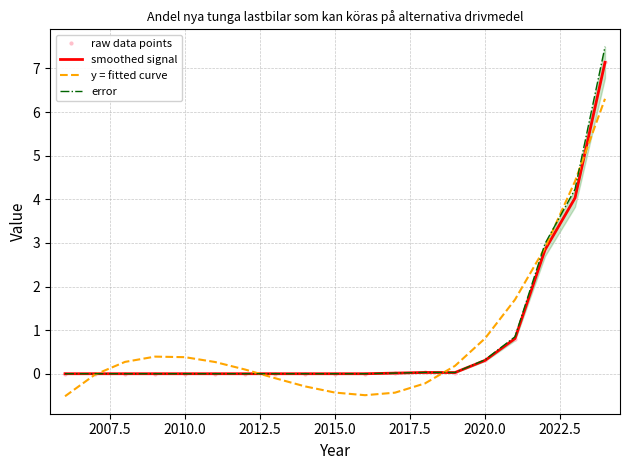

How many series are shown in this chart?

4